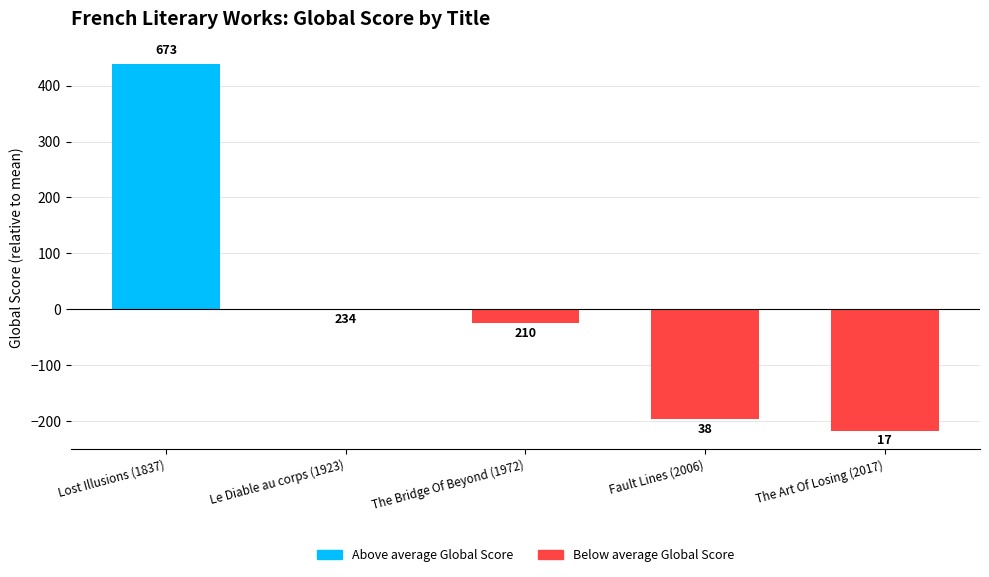

List the labels in order of value, largest first.

Lost Illusions (1837), Le Diable au corps (1923), The Bridge Of Beyond (1972), Fault Lines (2006), The Art Of Losing (2017)